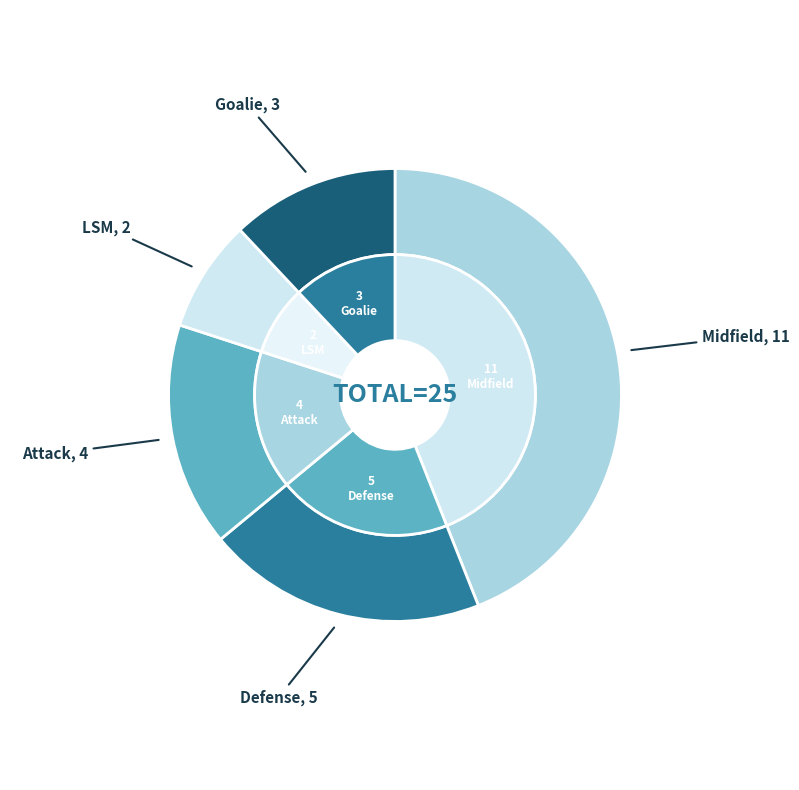

What percentage do Goalie and Midfield together represent?

56.0%